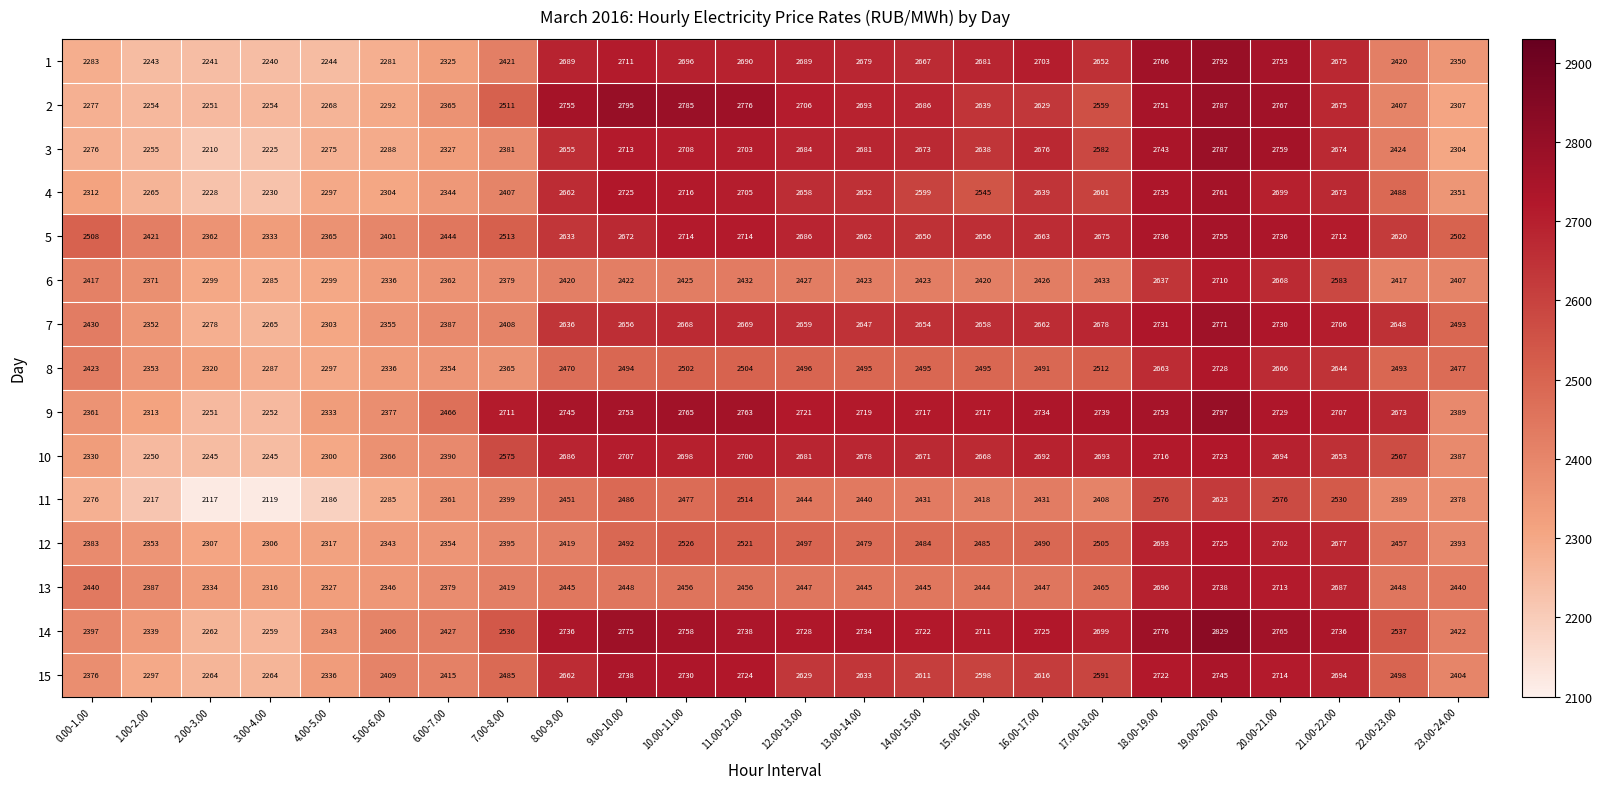

Which category has the highest value across all series?

19.00-20.00